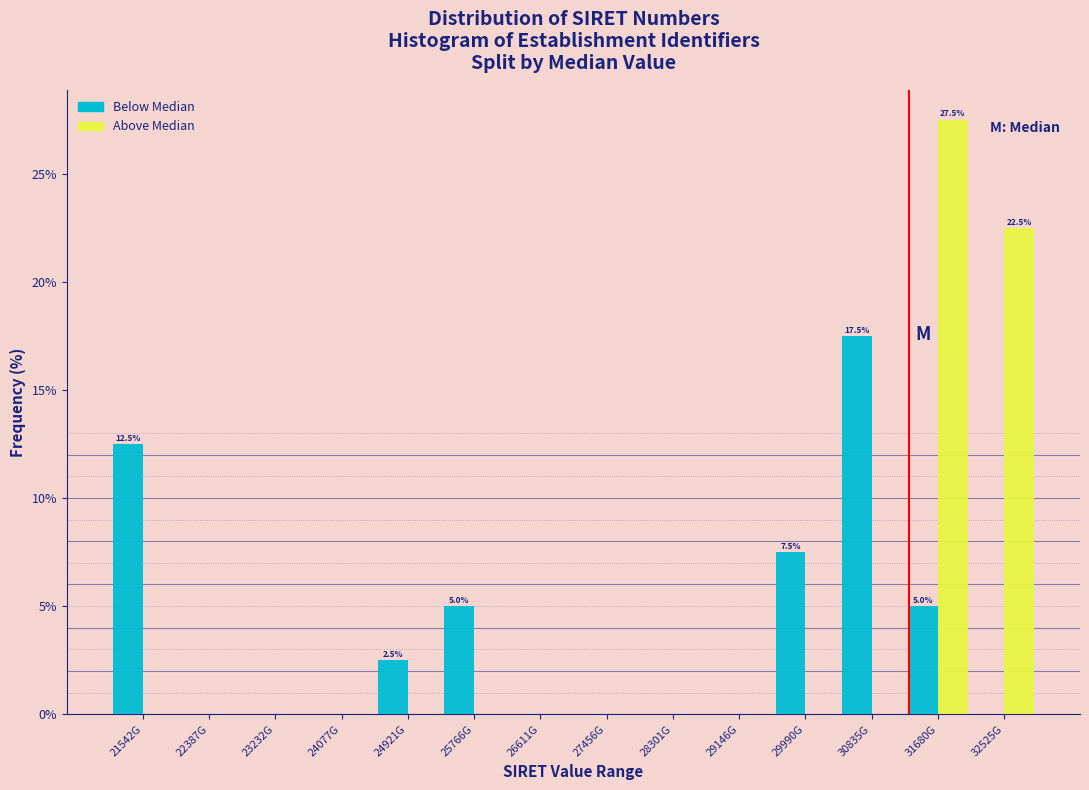

Reading left to right, extract all data points from this chart.

Below Median: 21542G=12.5	22387G=0.0	23232G=0.0	24077G=0.0	24921G=2.5	25766G=5.0	26611G=0.0	27456G=0.0	28301G=0.0	29146G=0.0	29990G=7.5	30835G=17.5	31680G=5.0	32525G=0.0
Above Median: 21542G=0.0	22387G=0.0	23232G=0.0	24077G=0.0	24921G=0.0	25766G=0.0	26611G=0.0	27456G=0.0	28301G=0.0	29146G=0.0	29990G=0.0	30835G=0.0	31680G=27.5	32525G=22.5